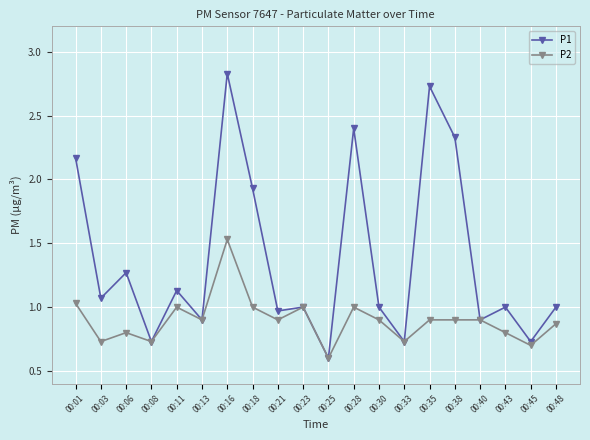

What is the average value of the P1 series?

1.4